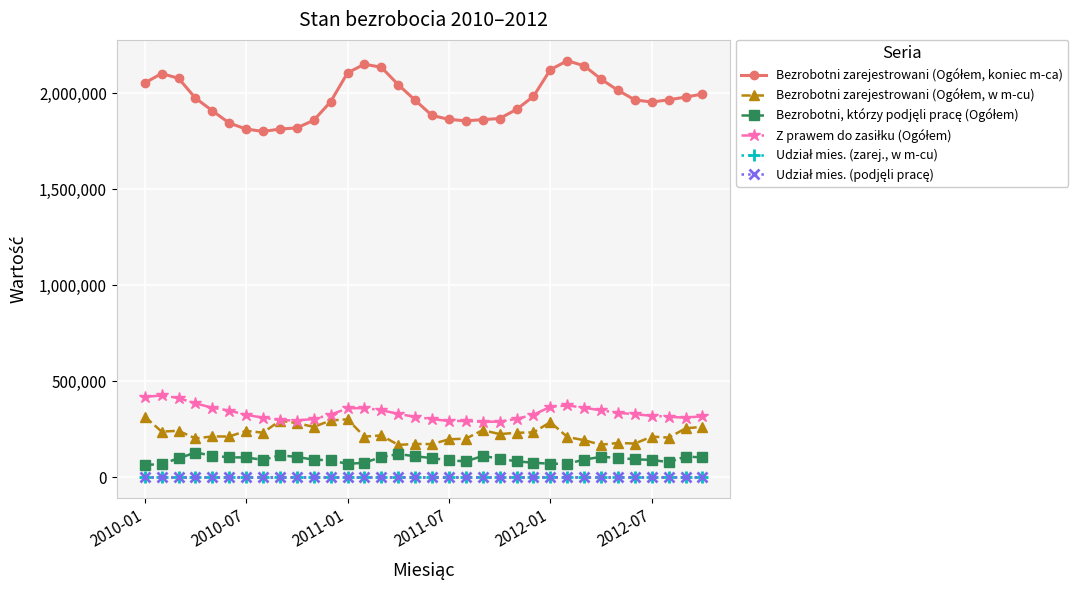

What is the greatest value displayed?

2168156.0